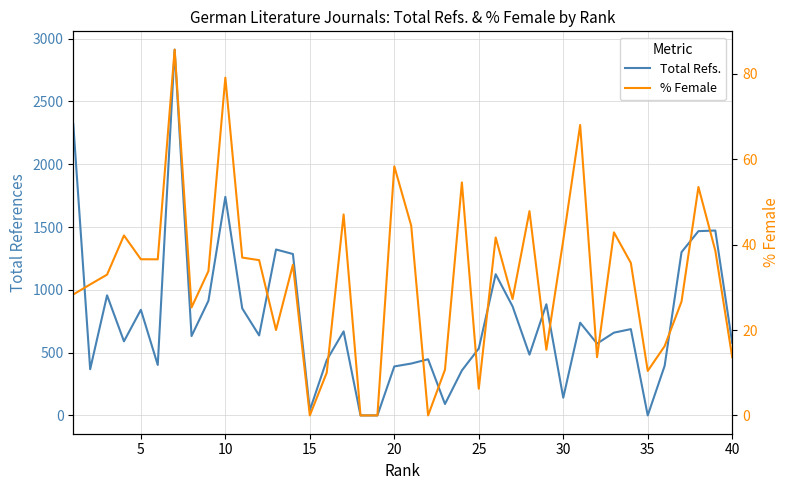

Rank the series by their maximum value, from lowest to highest.

% Female, Total Refs.